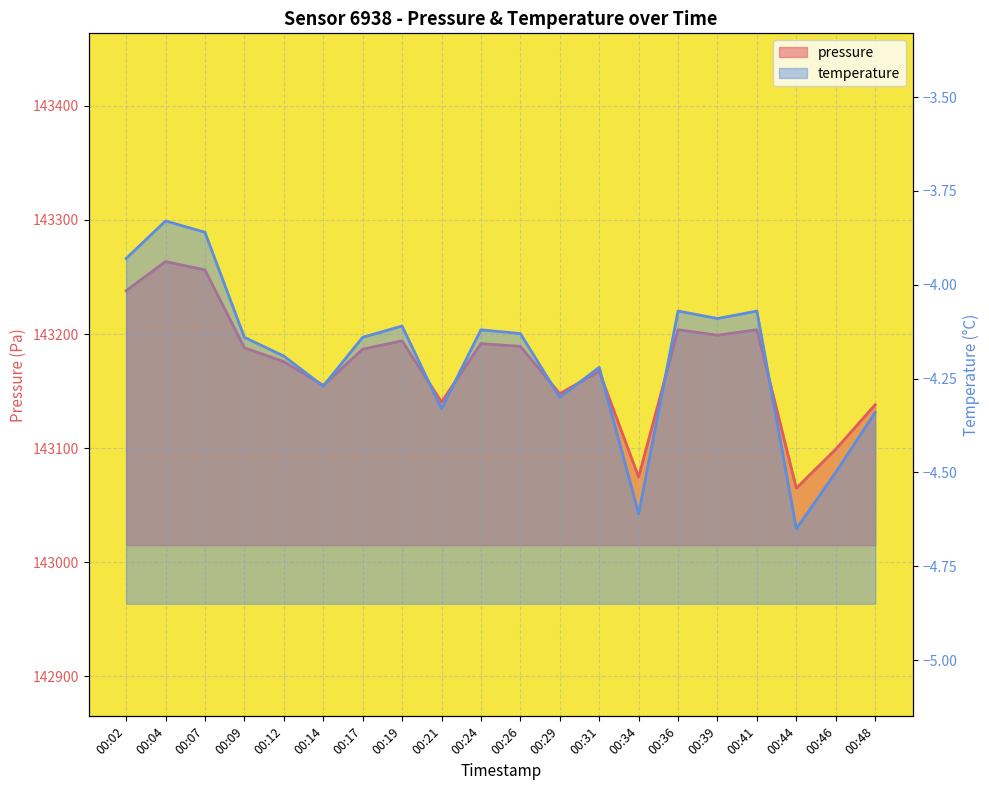

At which label does temperature first exceed -4?

00:02